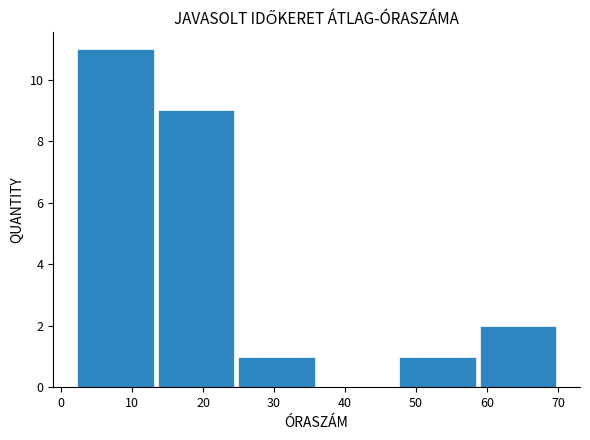

Reading left to right, transcribe this chart: for each bar, give the range it covers on the x-axis and its height. Neither the bar edges nor the heights are printed on the chart, so give them approximately, as read against the axes.

2 to 13: 11
13 to 25: 9
25 to 36: 1
36 to 47: 0
47 to 59: 1
59 to 70: 2